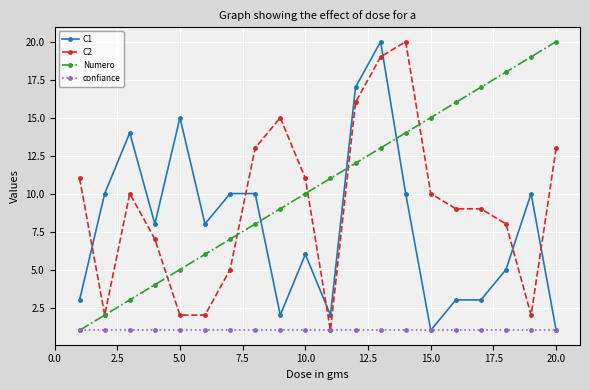

What is the value of the C2 point at the 6th from the left?

2